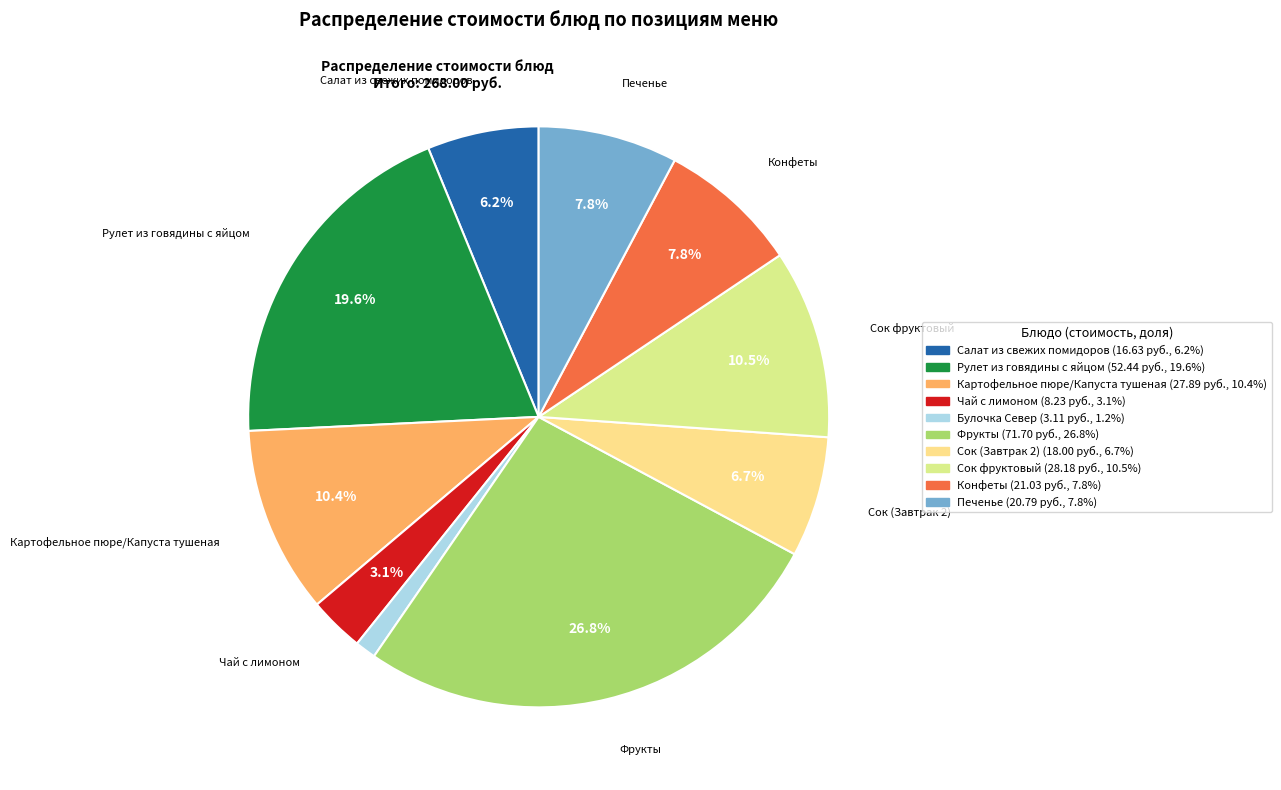

Approximately how many times larger is the value at Чай с лимоном compared to Печенье?

0.4